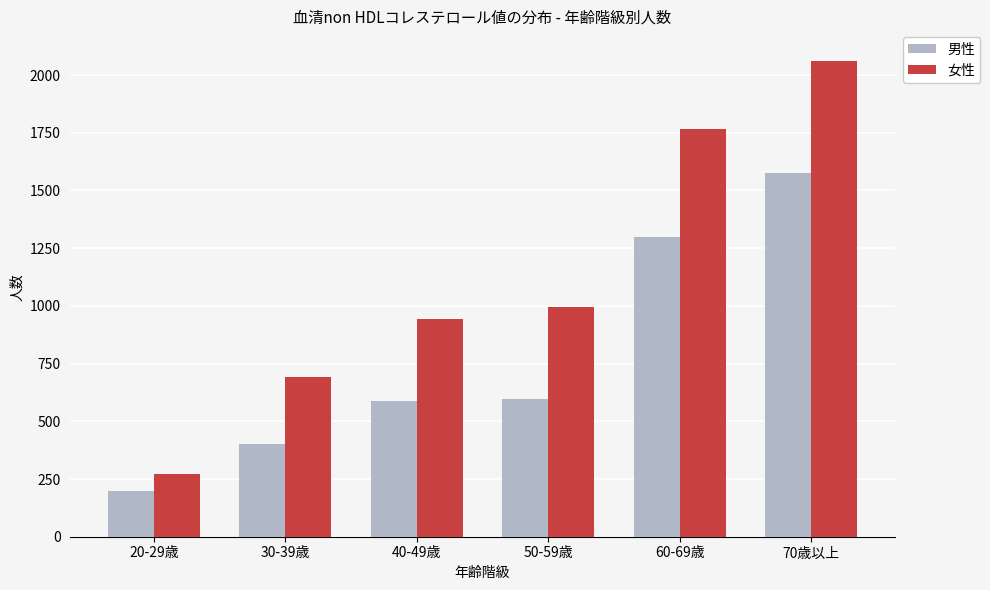

The value of 女性 at 30-39歳 is 693. True or false?

True